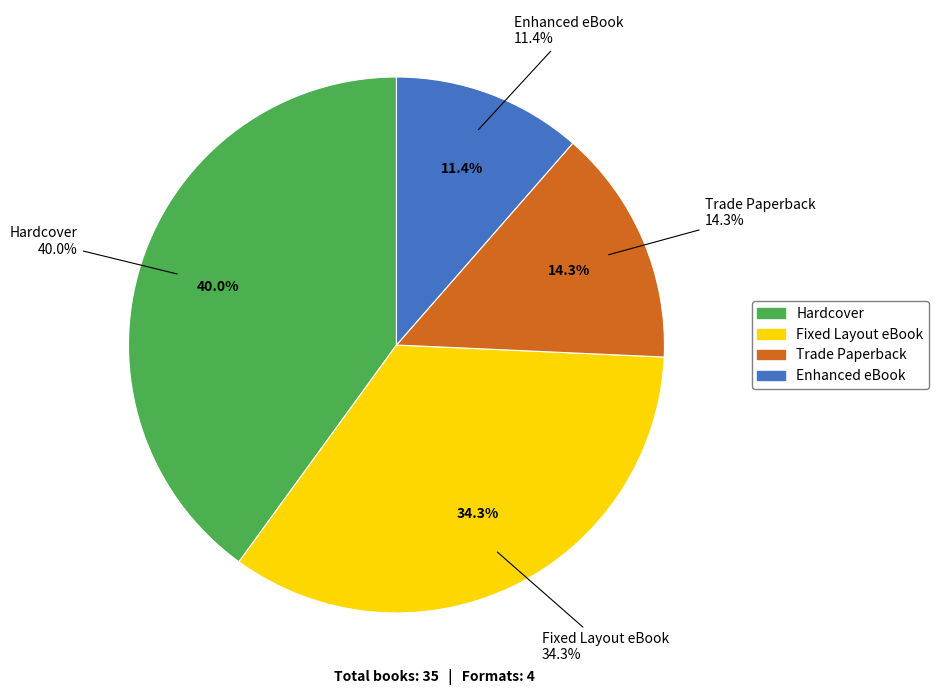

How many segments does this pie chart have?

4